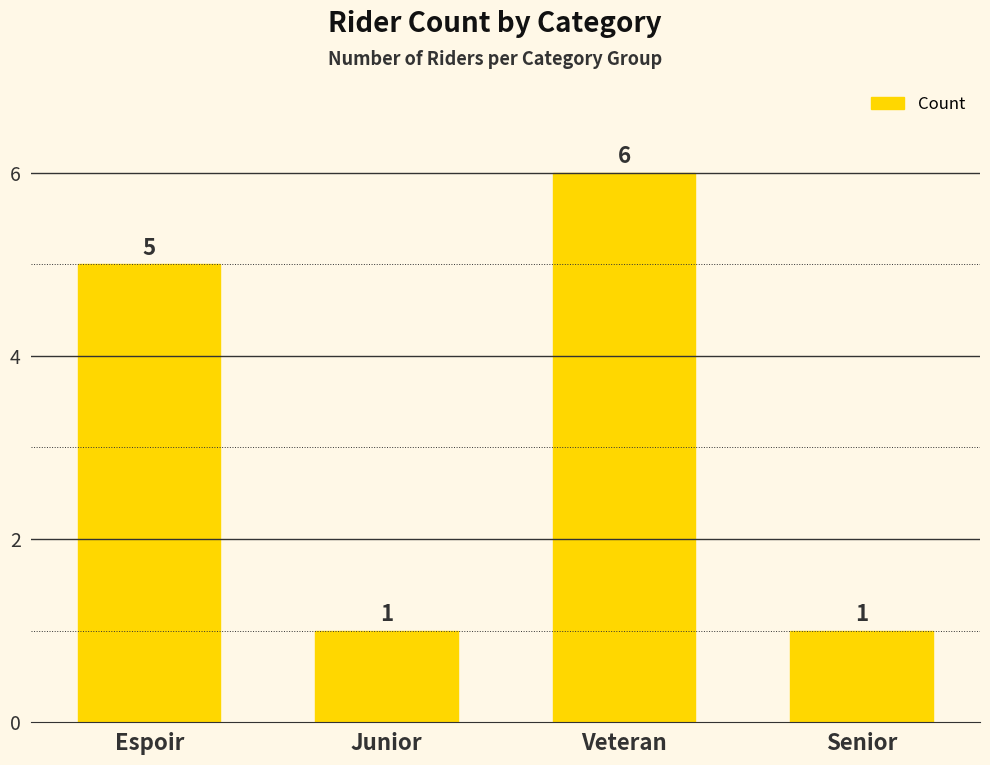

True or false: the data shows 10 at Veteran.

False